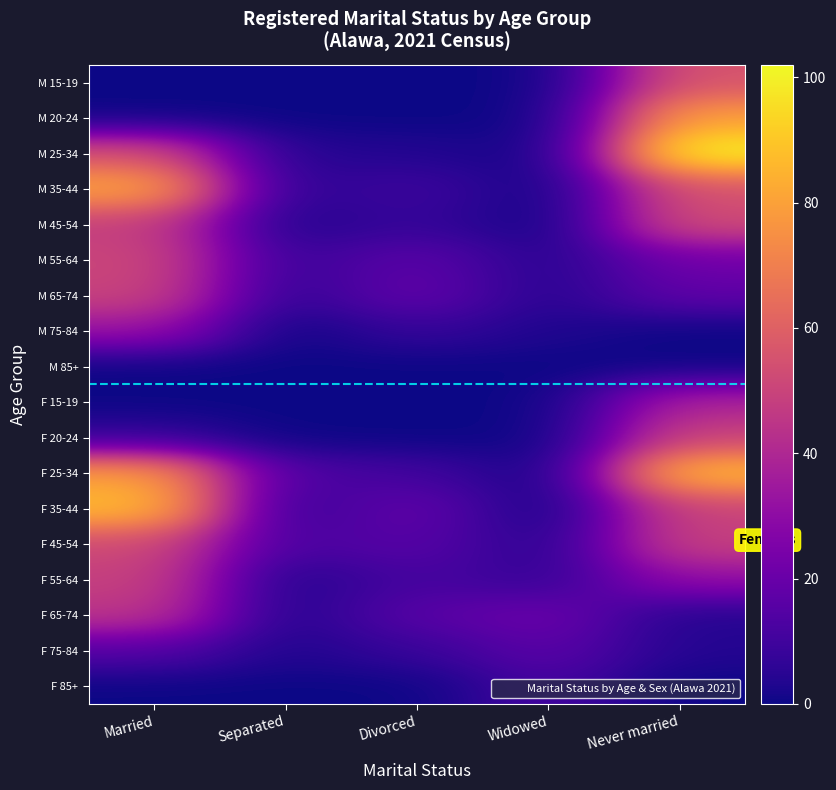

At how many categories does at least one series exceed 58?

2